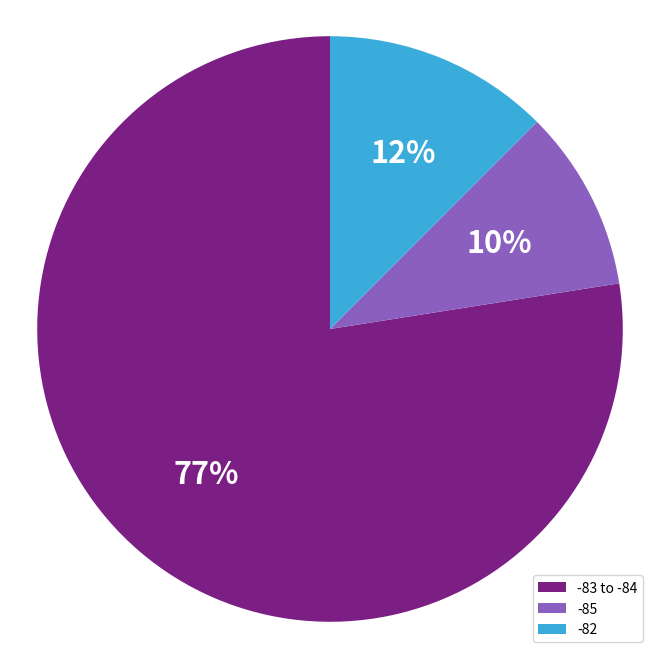

Is the sum of -83 to -84 and -82 greater than half?

Yes